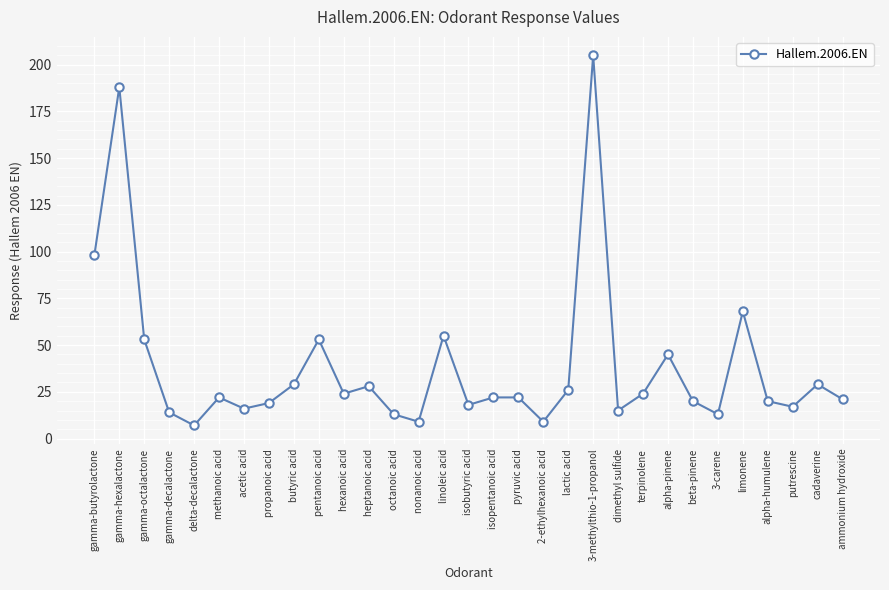

What is the difference between the values at nonanoic acid and putrescine?

8